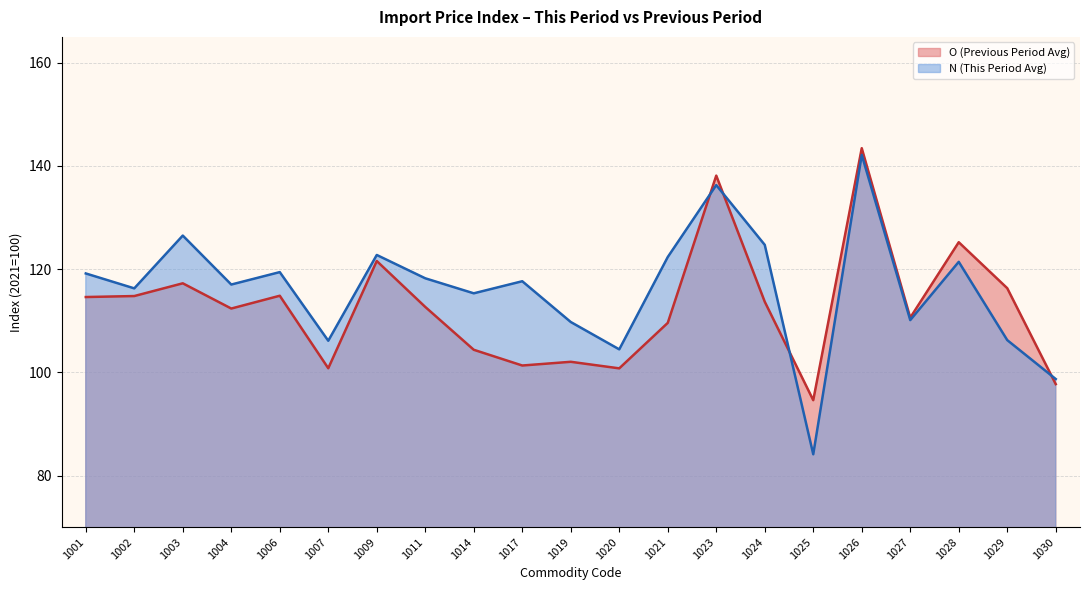

Rank the series by their average value, from highest to lowest.

N (This Period Avg), O (Previous Period Avg)